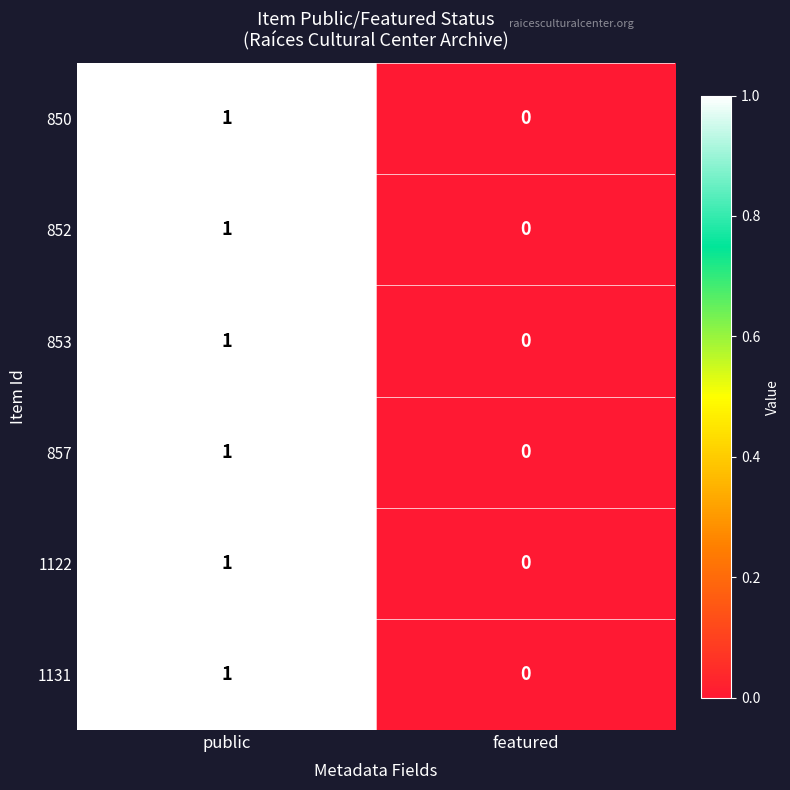

Rank the categories by 857 value from highest to lowest.

public, featured